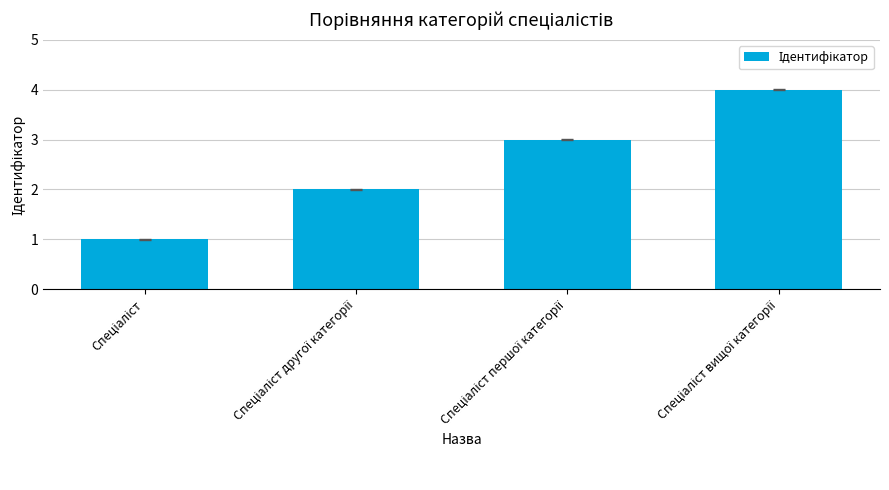

What is the maximum value shown in the chart?

4